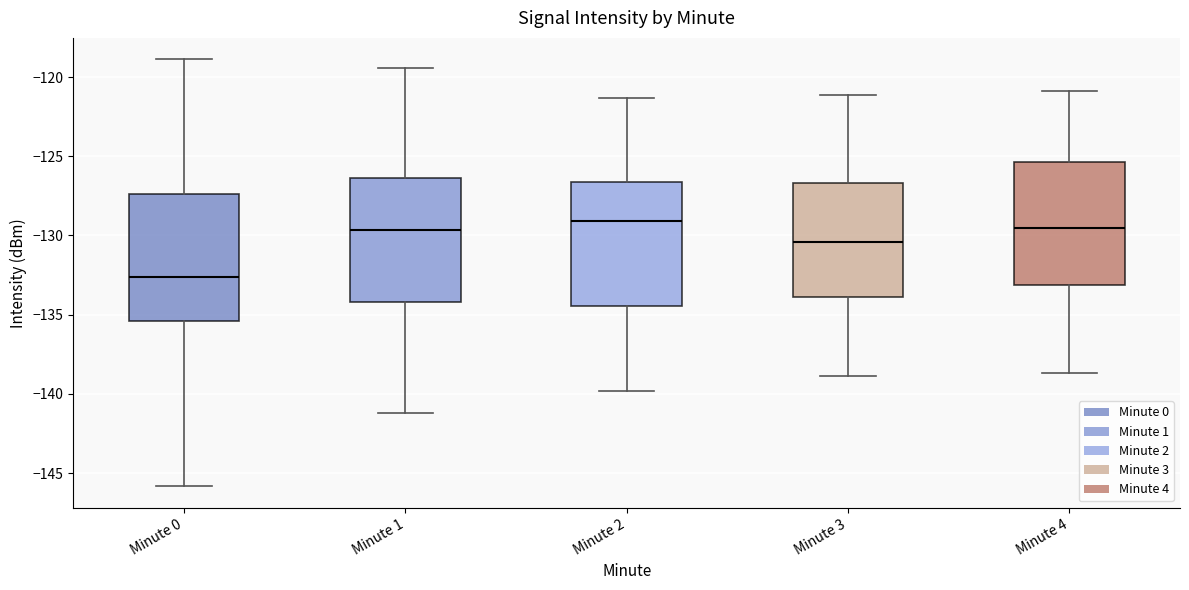

Reading left to right, read every box against the y-axis: the position of its median line, the range the box covers, and the ends of its whiskers. The values are not printed on the chart, so give them approximately, as read against the axis.

Minute 0: median -132.5, box -135.5 to -127.5, whiskers -146.0 to -119.0
Minute 1: median -129.5, box -134.0 to -126.5, whiskers -141.0 to -119.5
Minute 2: median -129.0, box -134.5 to -126.5, whiskers -140.0 to -121.5
Minute 3: median -130.5, box -134.0 to -126.5, whiskers -139.0 to -121.0
Minute 4: median -129.5, box -133.0 to -125.5, whiskers -138.5 to -121.0